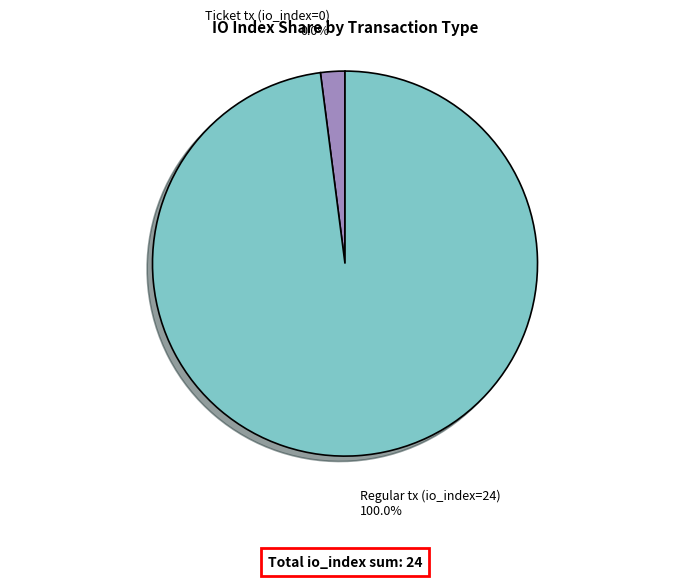

How many segments does this pie chart have?

2